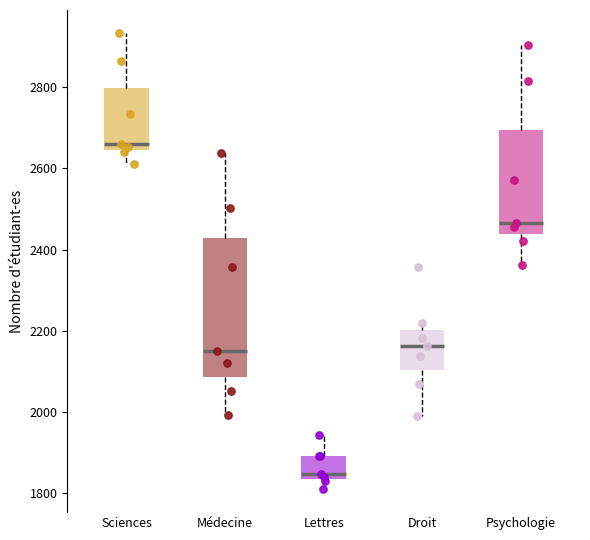

Reading left to right, transcribe this box plot: for each box, give where its median line is, the range the box spans, and where its two whiskers end, as read against the y-axis. The values are not printed on the chart, so give them approximately, as read against the axis.

Sciences: median 2660, box 2640 to 2800, whiskers 2620 to 2940
Médecine: median 2160, box 2080 to 2420, whiskers 2000 to 2640
Lettres: median 1840 (just above the box's lower edge), box 1840 to 1900, whiskers 1800 to 1940
Droit: median 2160, box 2100 to 2200, whiskers 2000 to 2220
Psychologie: median 2460, box 2440 to 2700, whiskers 2360 to 2900